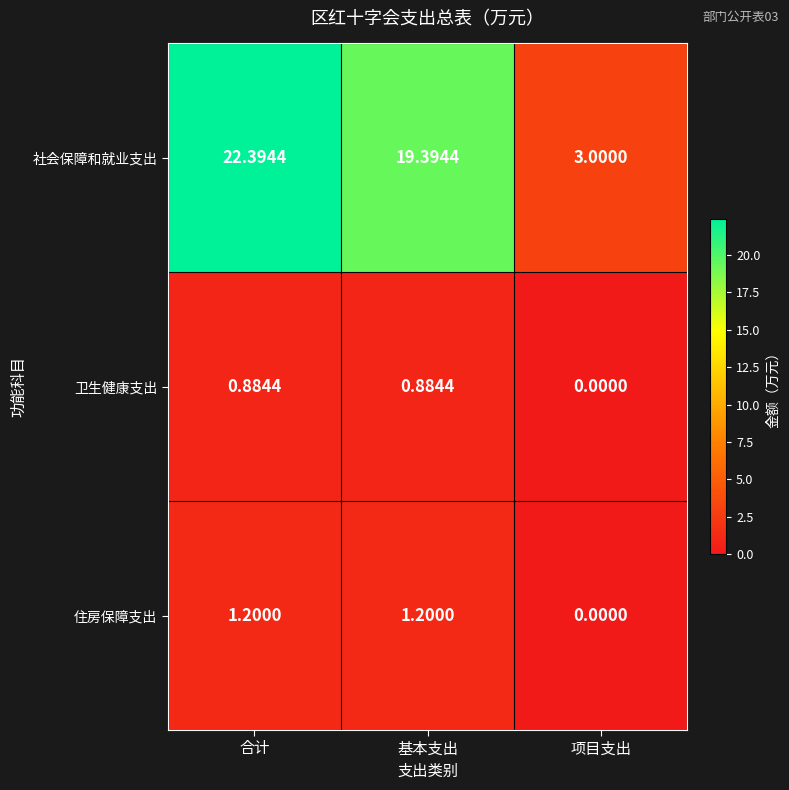

List the series in order of their peak value, lowest first.

卫生健康支出, 住房保障支出, 社会保障和就业支出